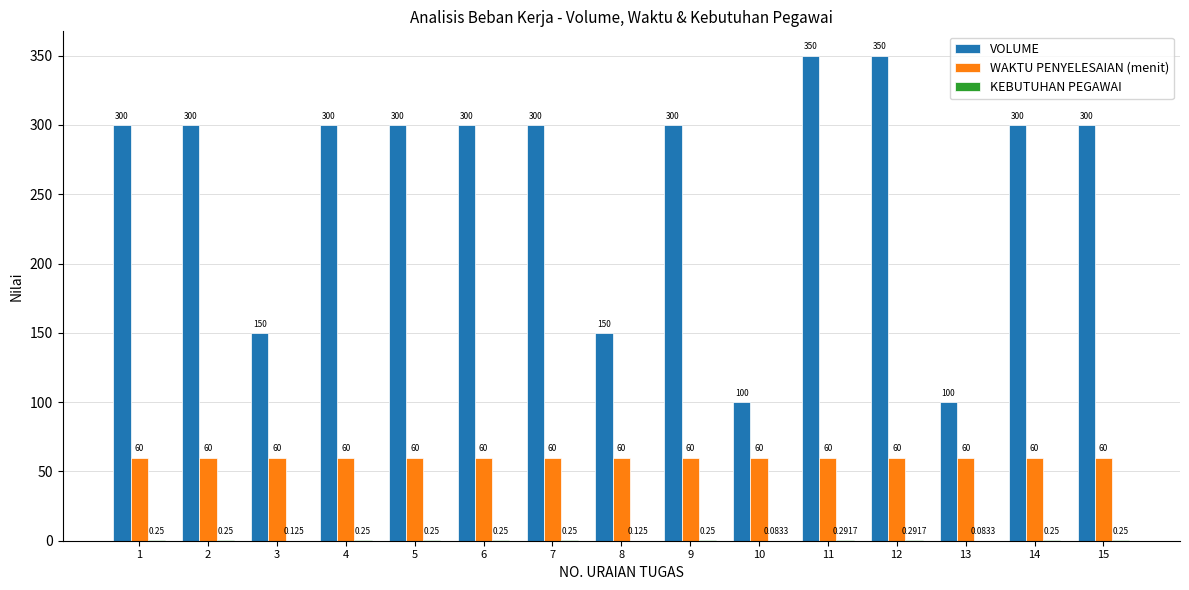

Where does the VOLUME series first go above 300?

11